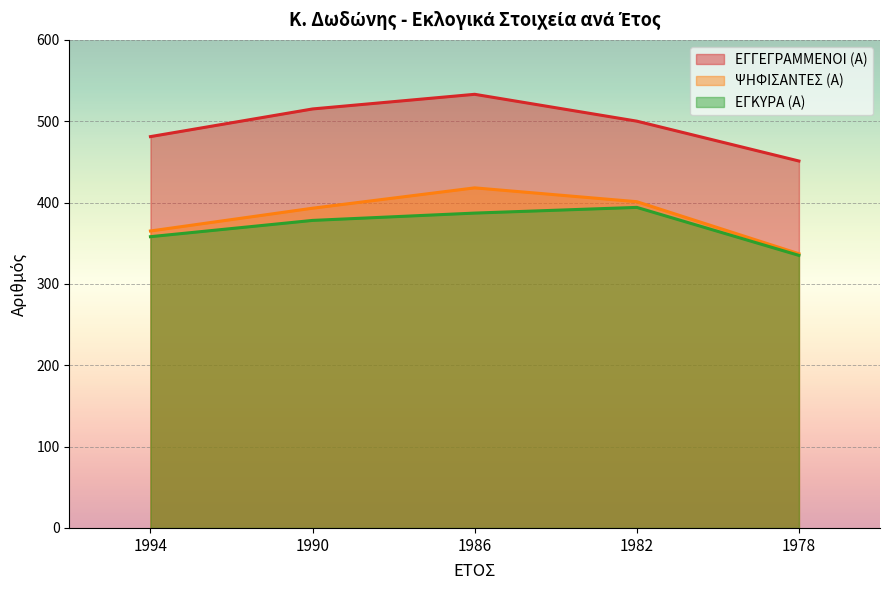

Reading left to right, transcribe all the data shown in this chart.

ΕΓΓΕΓΡΑΜΜΕΝΟΙ (Α): 481	515	533	500	451
ΨΗΦΙΣΑΝΤΕΣ (Α): 365	393	418	401	337
ΕΓΚΥΡΑ (Α): 358	378	387	394	335